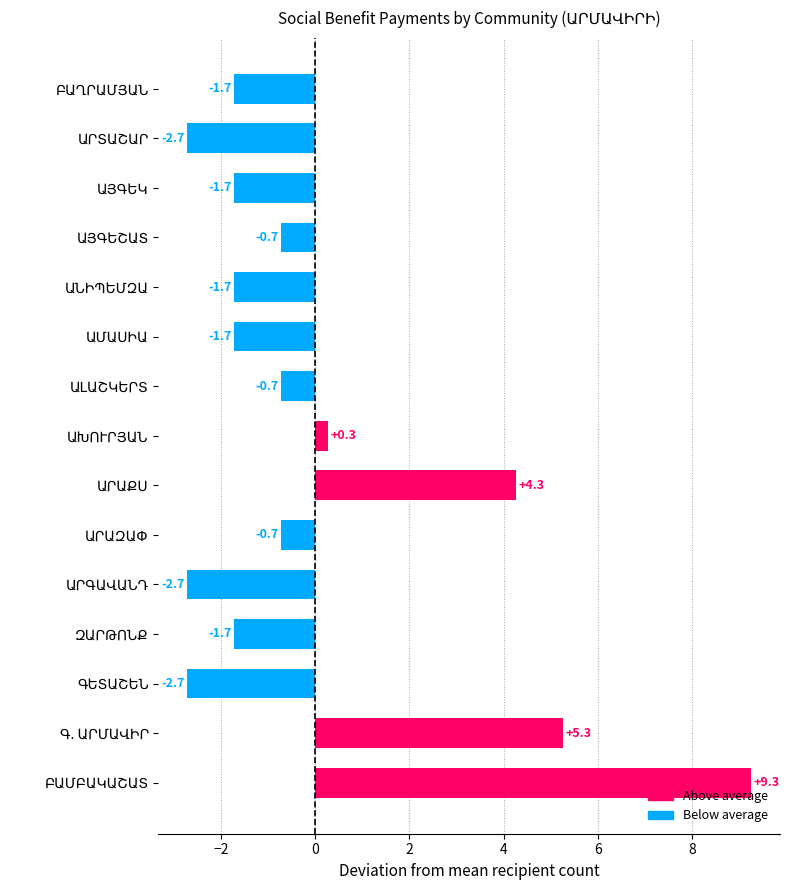

What is the difference between the maximum and minimum values?

12.0